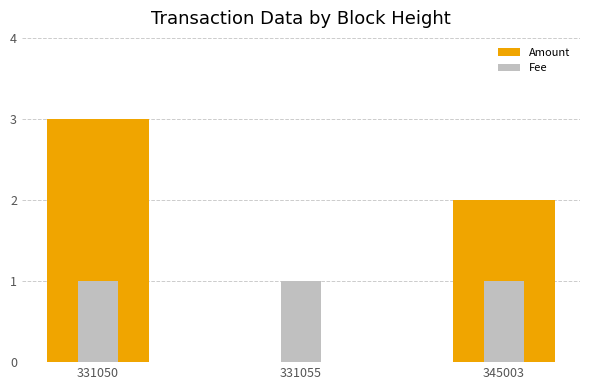

Reading left to right, what are all the values shown in this chart?

Amount: 3.0	0.0	2.0
Fee: 1.0	1.0	1.0